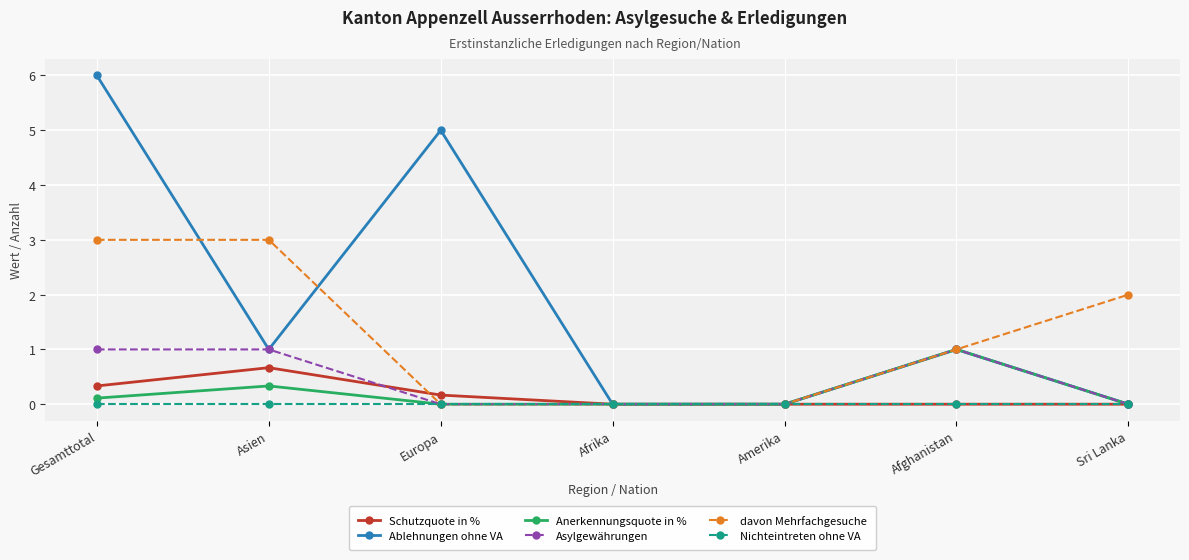

Reading right to left, what are all the values shown in this chart?

Schutzquote in %: Sri Lanka=0.0	Afghanistan=0.0	Amerika=0.0	Afrika=0.0	Europa=0.2	Asien=0.7	Gesamttotal=0.3
Ablehnungen ohne VA: Sri Lanka=0.0	Afghanistan=1.0	Amerika=0.0	Afrika=0.0	Europa=5.0	Asien=1.0	Gesamttotal=6.0
Anerkennungsquote in %: Sri Lanka=0.0	Afghanistan=1.0	Amerika=0.0	Afrika=0.0	Europa=0.0	Asien=0.3	Gesamttotal=0.1
Asylgewährungen: Sri Lanka=0.0	Afghanistan=1.0	Amerika=0.0	Afrika=0.0	Europa=0.0	Asien=1.0	Gesamttotal=1.0
davon Mehrfachgesuche: Sri Lanka=2.0	Afghanistan=1.0	Amerika=0.0	Afrika=0.0	Europa=0.0	Asien=3.0	Gesamttotal=3.0
Nichteintreten ohne VA: Sri Lanka=0.0	Afghanistan=0.0	Amerika=0.0	Afrika=0.0	Europa=0.0	Asien=0.0	Gesamttotal=0.0